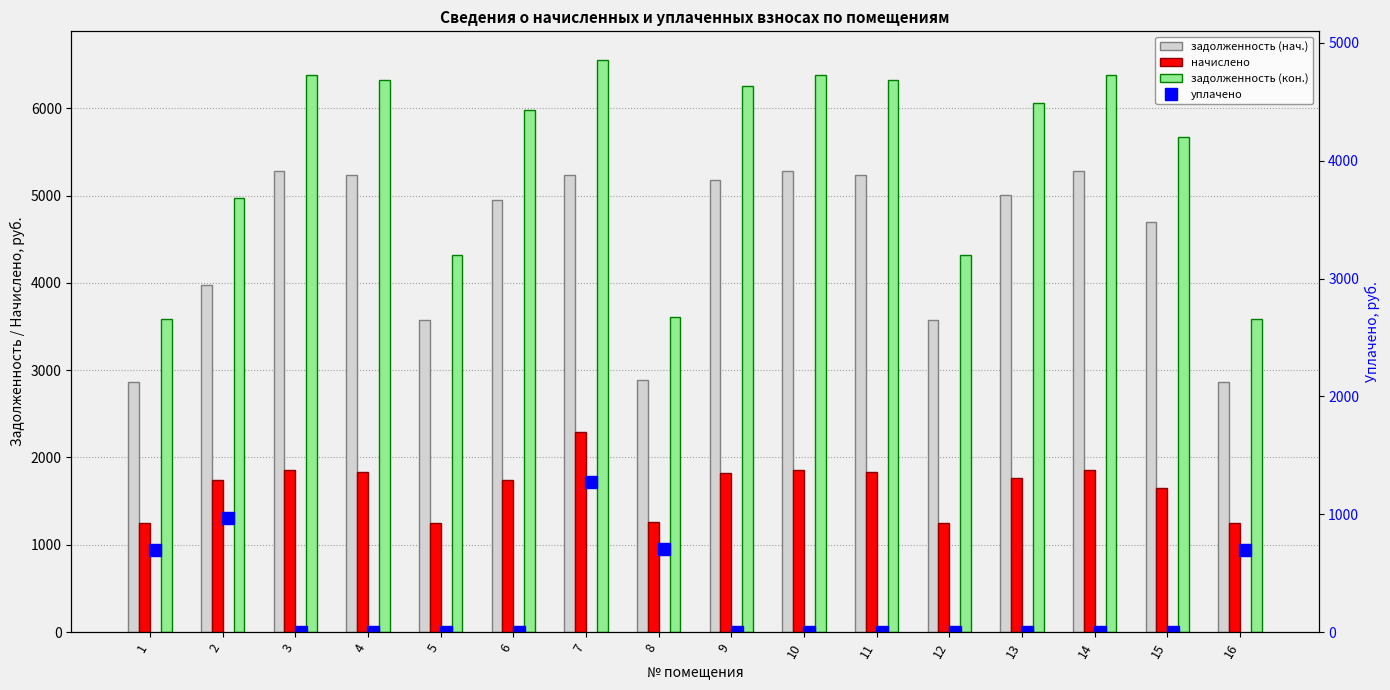

Is the value of задолженность (кон.) at 9 greater than the value of задолженность (нач.) at 14?

Yes